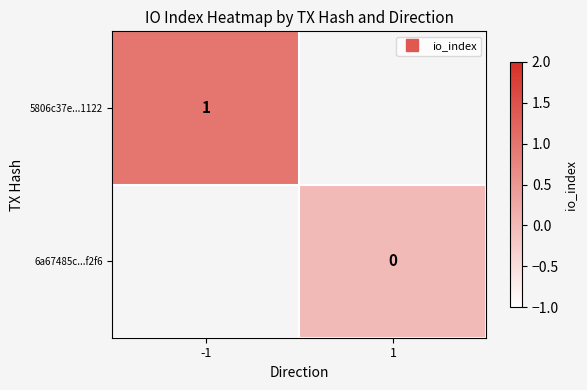

Which label corresponds to the largest value in the chart?

-1